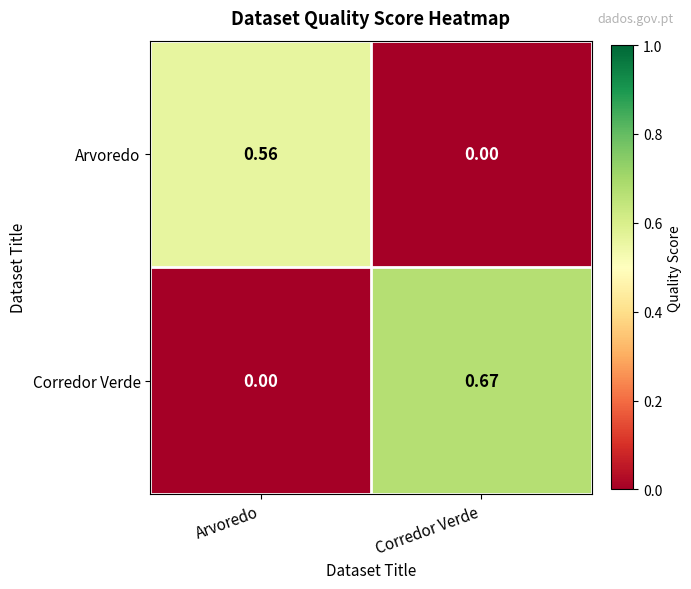

At Corredor Verde, list the series in order from largest to smallest.

Corredor Verde, Arvoredo